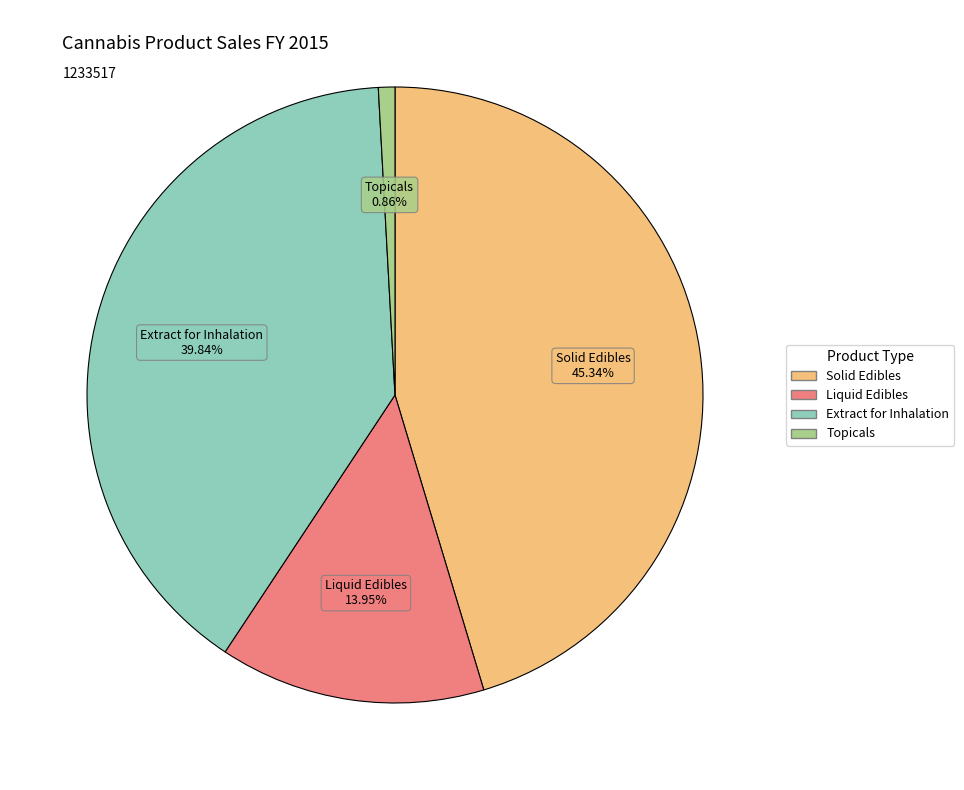

The Extract for Inhalation slice represents 40% of the pie. True or false?

True